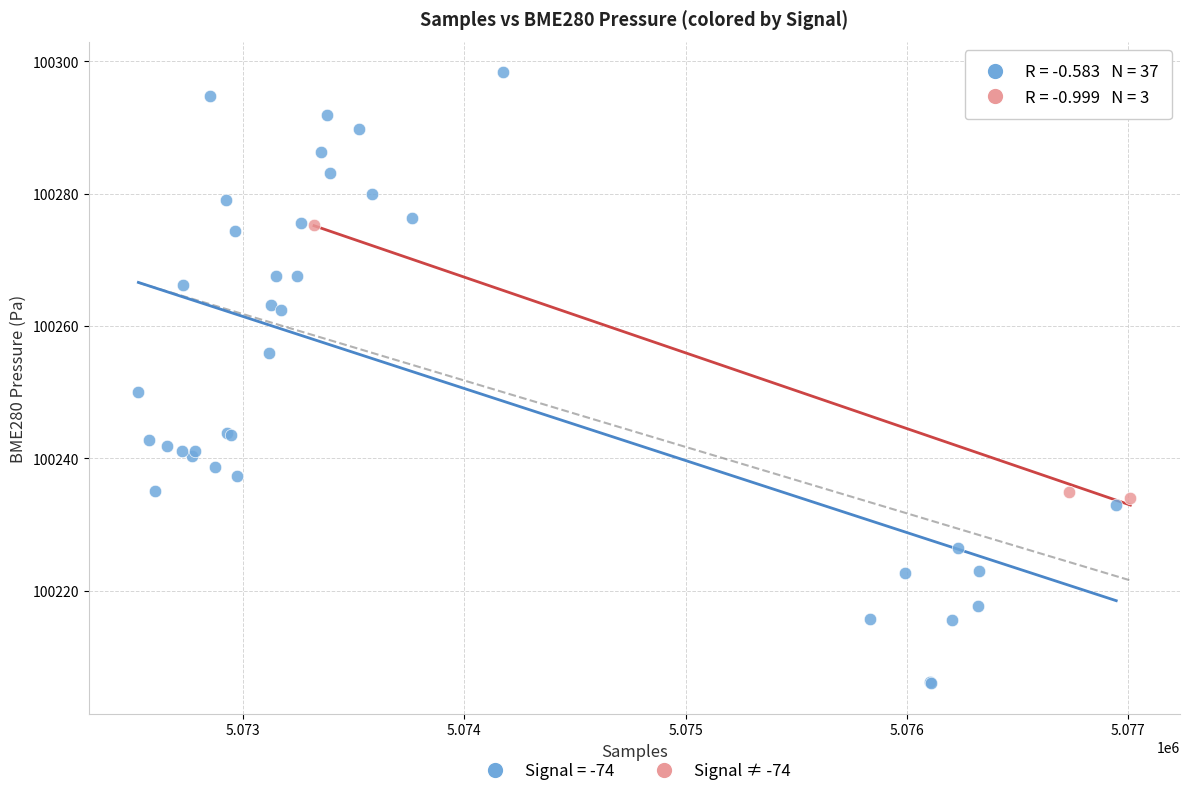

Which series contains the highest Y value?

Signal = -74